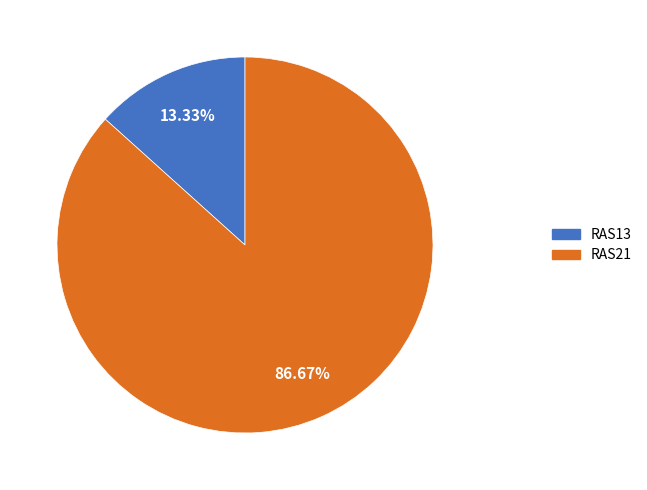

Which category has the smallest portion of the pie?

RAS13